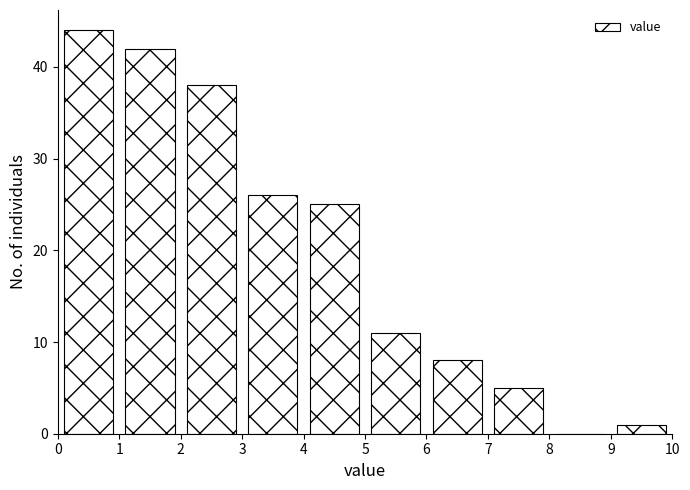

Which range on the x-axis has the tallest bar?

0 to 1